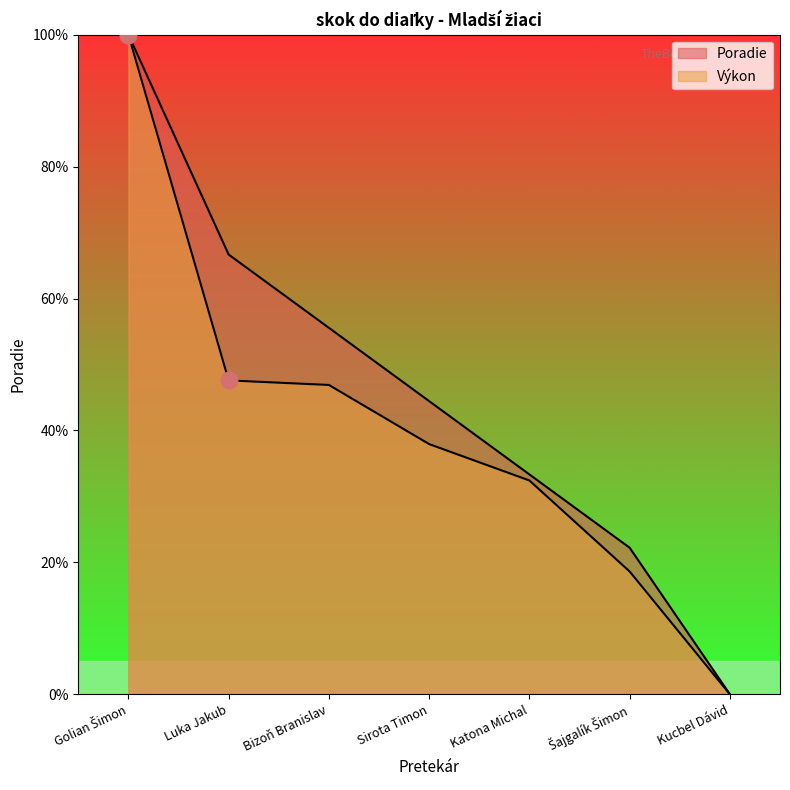

What is the maximum value for Výkon?

100.0